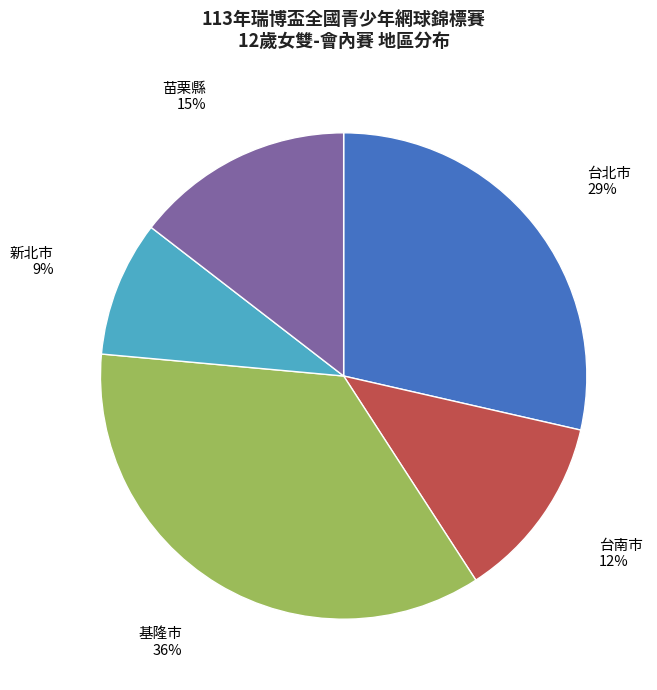

True or false: 基隆市 accounts for 26% of the total.

False